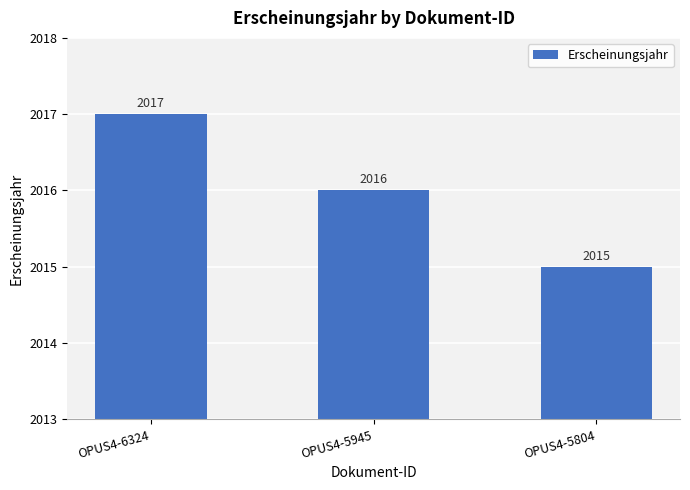

List the labels in order of value, smallest first.

OPUS4-5804, OPUS4-5945, OPUS4-6324